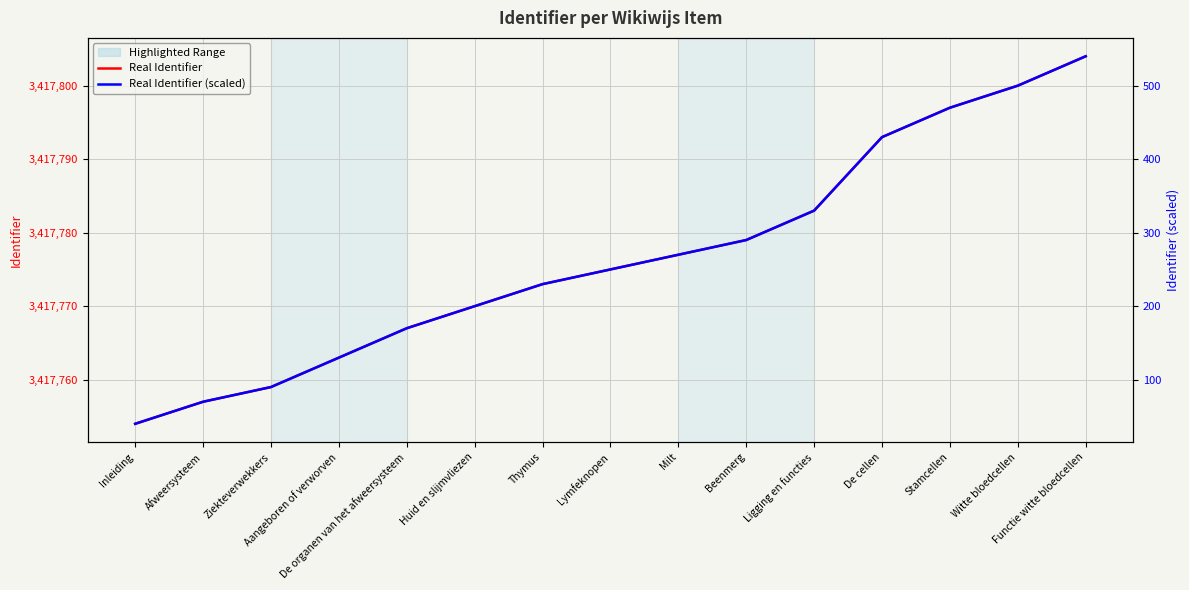

Reading left to right, extract all data points from this chart.

Real Identifier: 3417754	3417757	3417759	3417763	3417767	3417770	3417773	3417775	3417777	3417779	3417783	3417793	3417797	3417800	3417804
Real Identifier (scaled): 40	70	90	130	170	200	230	250	270	290	330	430	470	500	540